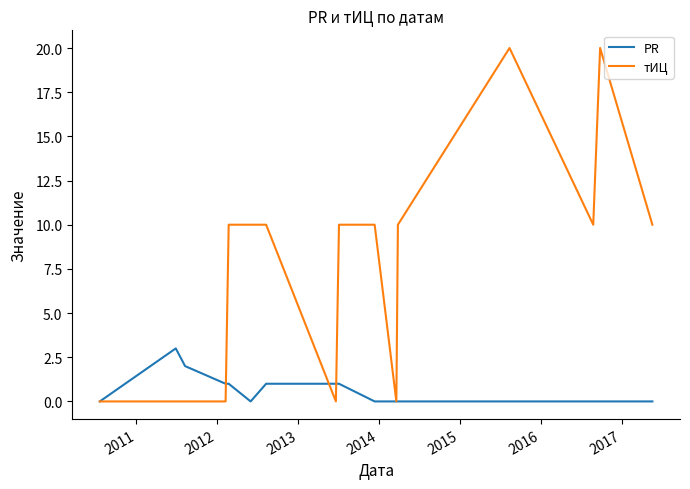

What is the sum of all PR values?

10